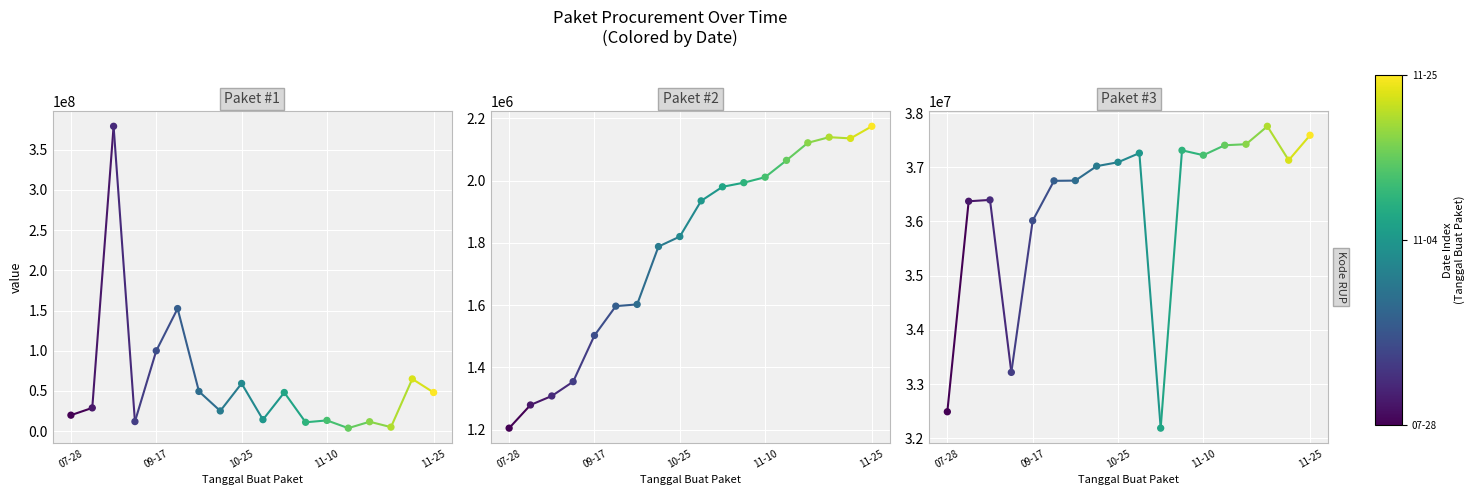

Which series has the largest total across all categories?

Total Harga